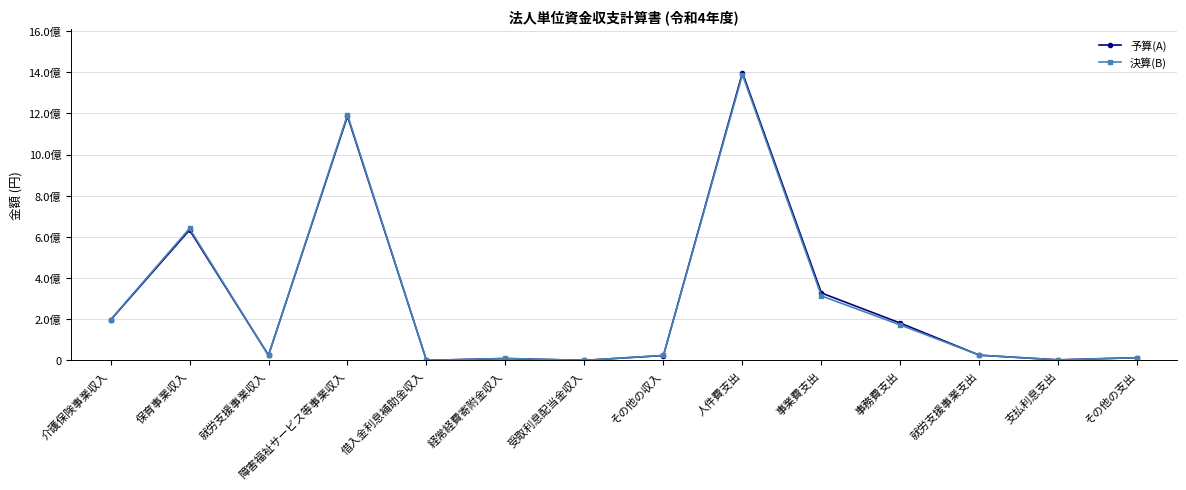

What is the label of the 11th point from the right?

障害福祉サービス等事業収入